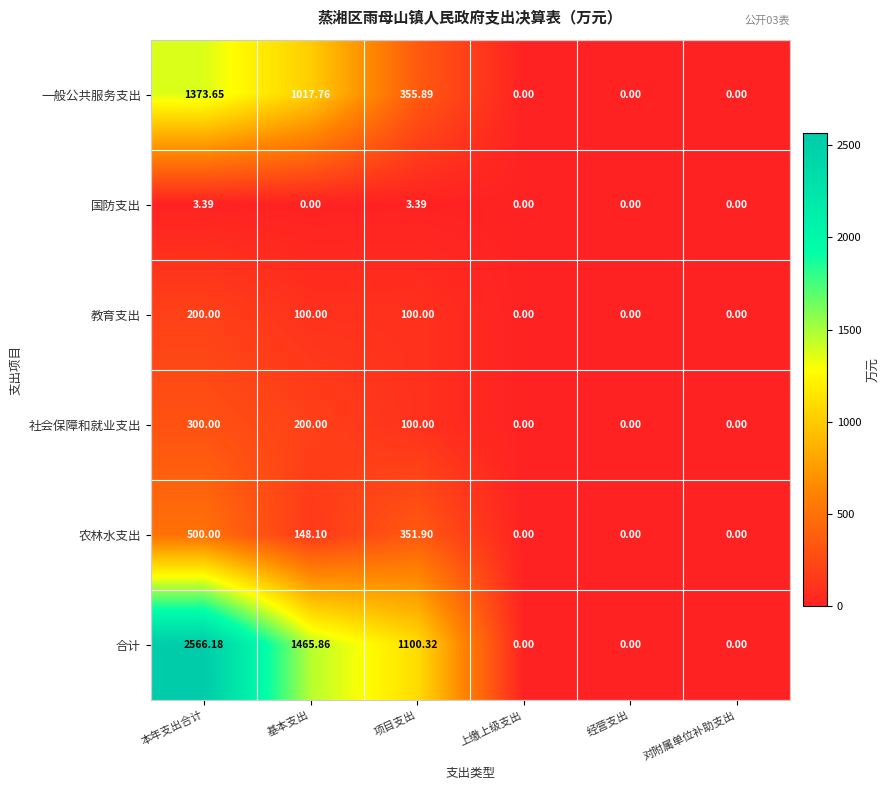

How many data points does each series have?

6